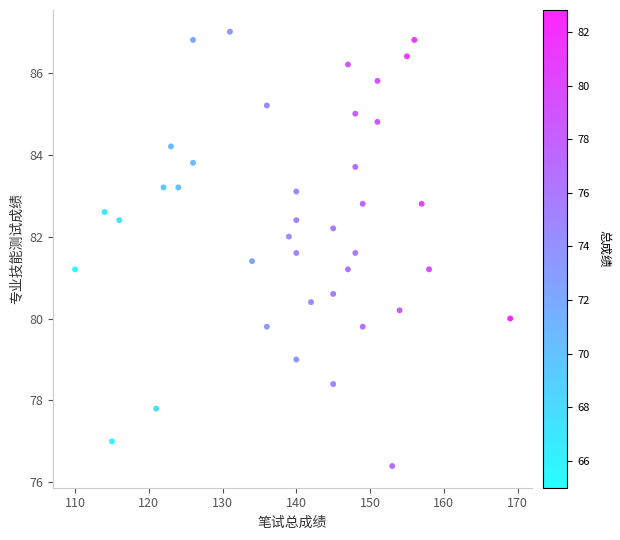

What is the range of X values (max minus min)?

59.0